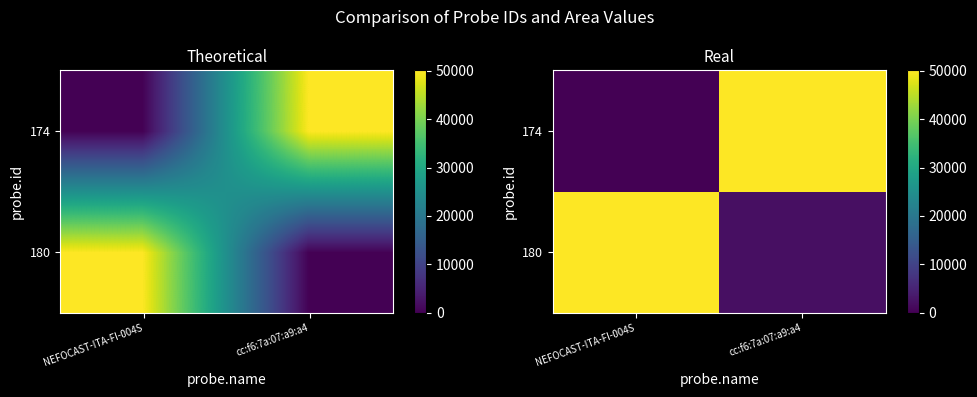

At which label is 174 closest to 25050?

NEFOCAST-ITA-FI-004S